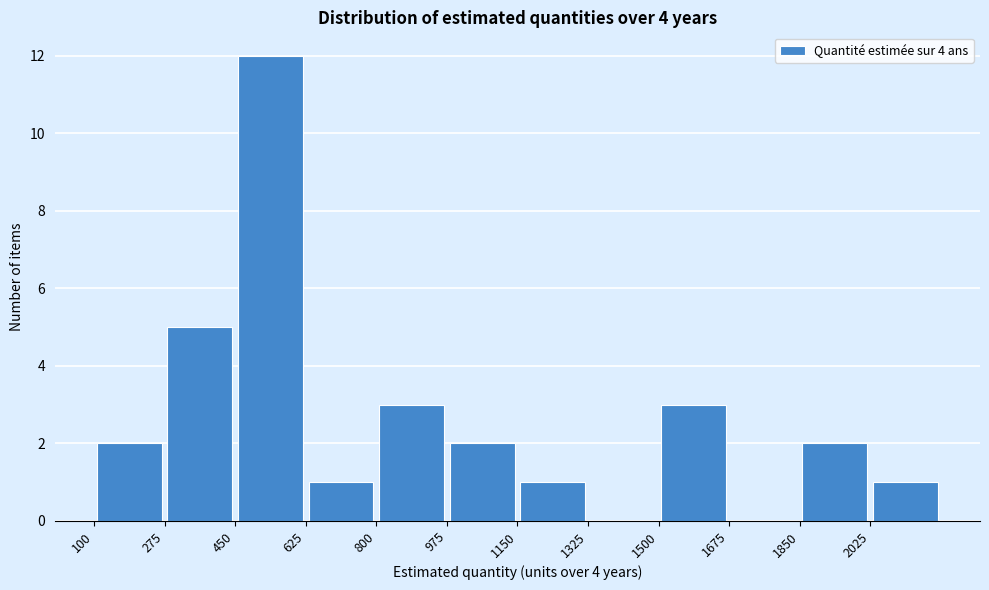

What is the height of the bar covering 1500 to 1675 on the x-axis? Neither the bar edges nor the heights are printed on the chart, so give them approximately, as read against the axes.

3